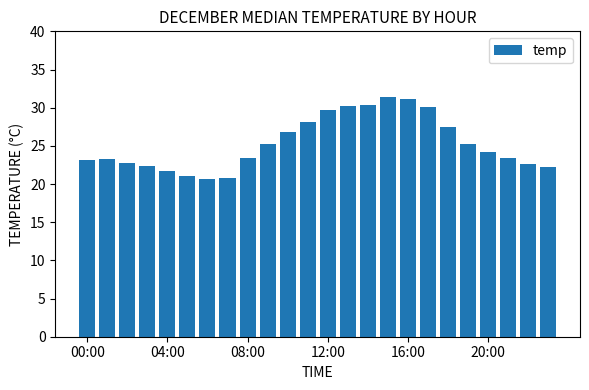

What is the minimum value shown in the chart?

20.7